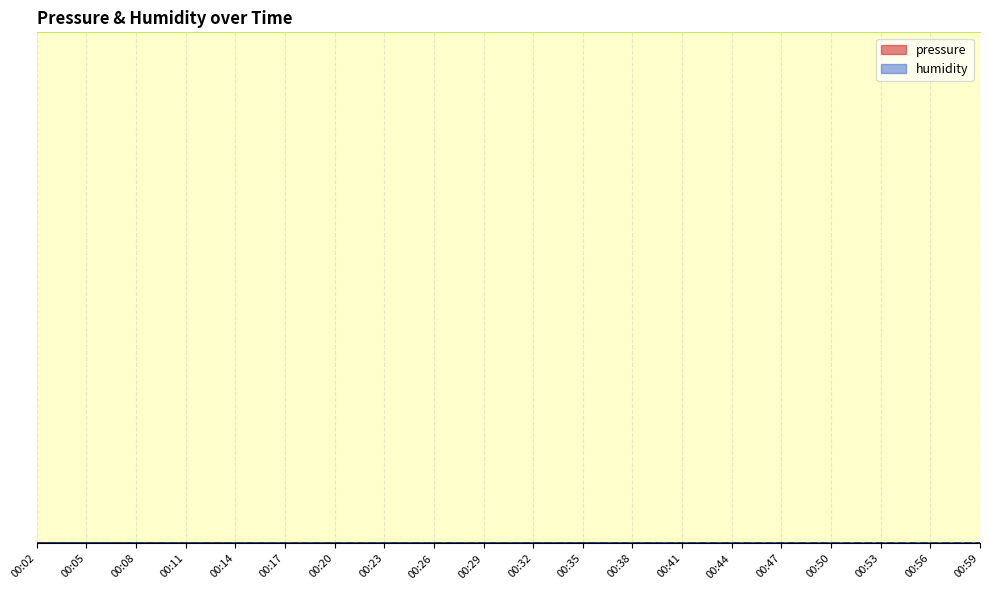

Which label corresponds to the largest value in the chart?

00:02